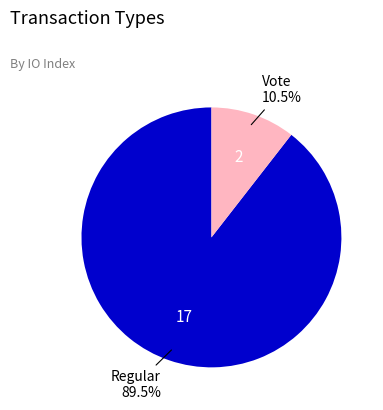

Is there a majority slice in this chart?

Yes